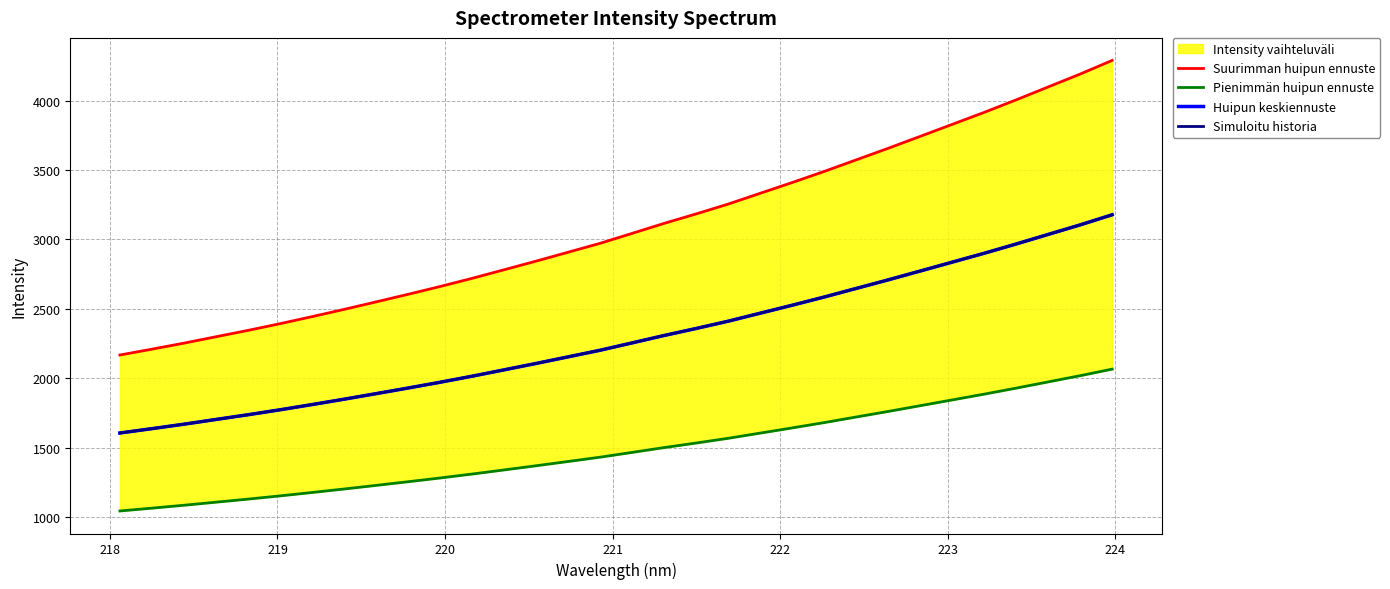

True or false: Simuloitu historia has a value of 1226.5 at 12.

False